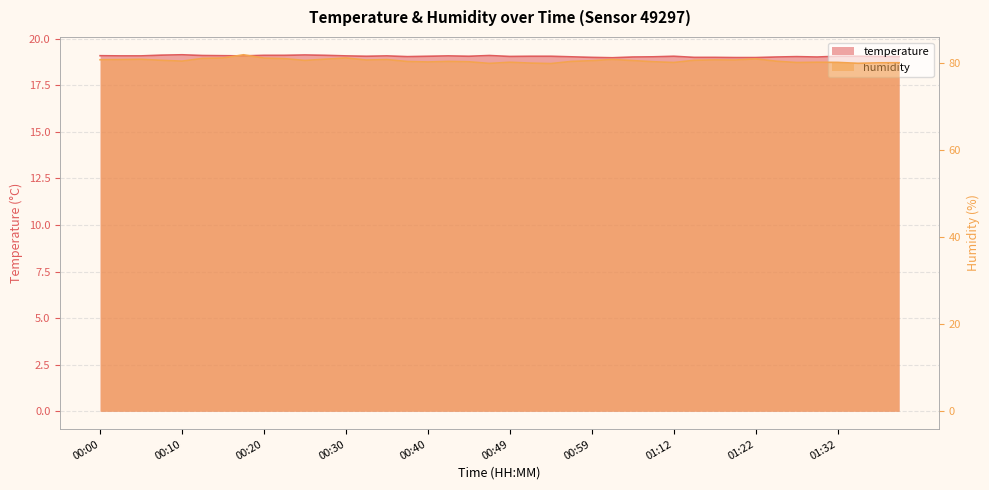

True or false: humidity has more than 1 interior local peaks.

True